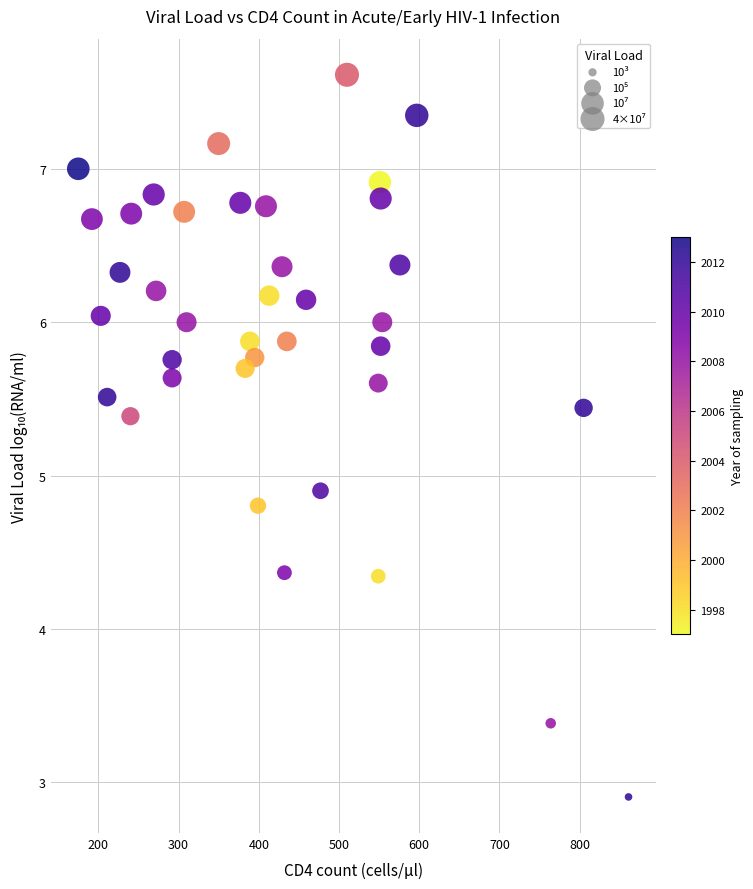

What Y value in the scatter plot is closest to 5?

4.9